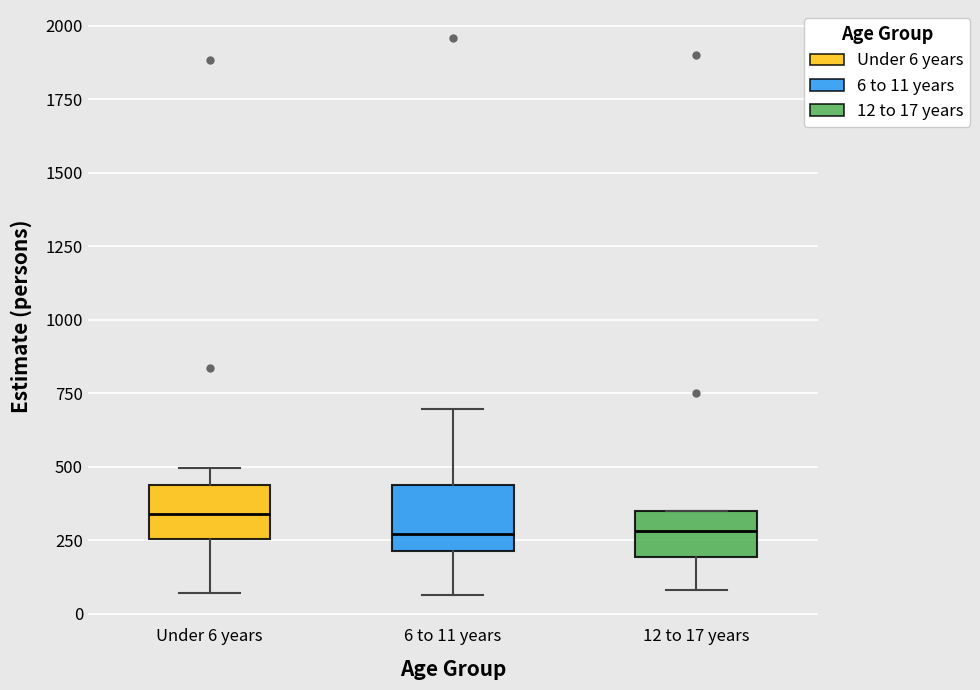

Reading left to right, read every box against the y-axis: the position of its median line, the range the box covers, and the ends of its whiskers. The values are not printed on the chart, so give them approximately, as read against the axis.

Under 6 years: median 350, box 250 to 450, whiskers 50 to 500
6 to 11 years: median 250, box 200 to 450, whiskers 50 to 700
12 to 17 years: median 300, box 200 to 350, whiskers 100 to 350